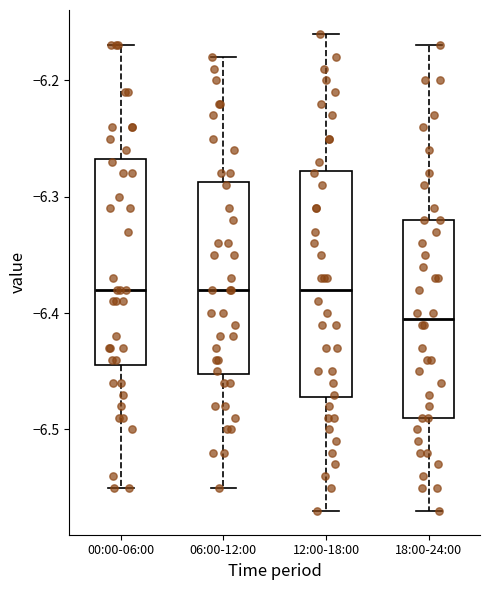

Reading left to right, transcribe this box plot: for each box, give where its median line is, the range the box spans, and where its two whiskers end, as read against the y-axis. The values are not printed on the chart, so give them approximately, as read against the axis.

00:00-06:00: median -6.38, box -6.44 to -6.27, whiskers -6.55 to -6.17
06:00-12:00: median -6.38, box -6.45 to -6.29, whiskers -6.55 to -6.18
12:00-18:00: median -6.38, box -6.47 to -6.28, whiskers -6.57 to -6.16
18:00-24:00: median -6.40, box -6.49 to -6.32, whiskers -6.57 to -6.17